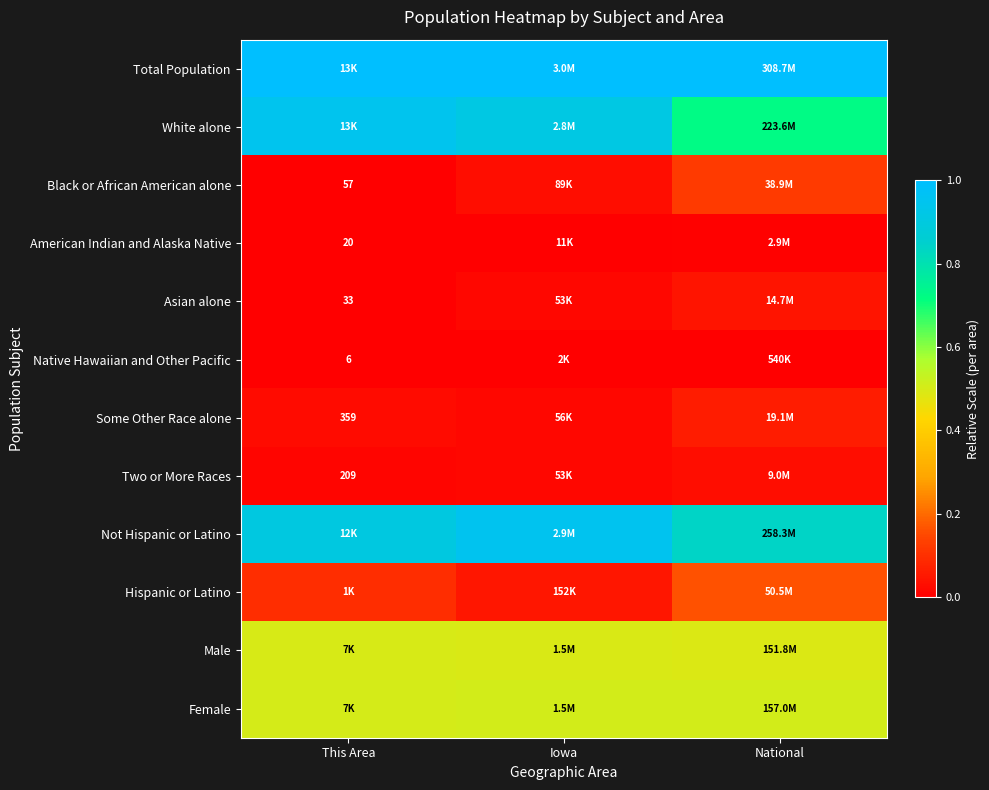

At how many categories does at least one series exceed 0?

3